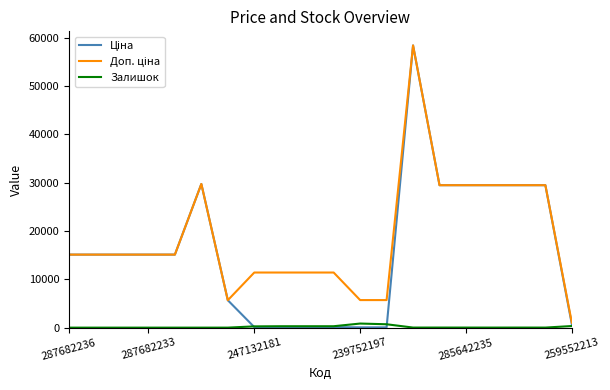

What is the greatest value displayed?

58426.5